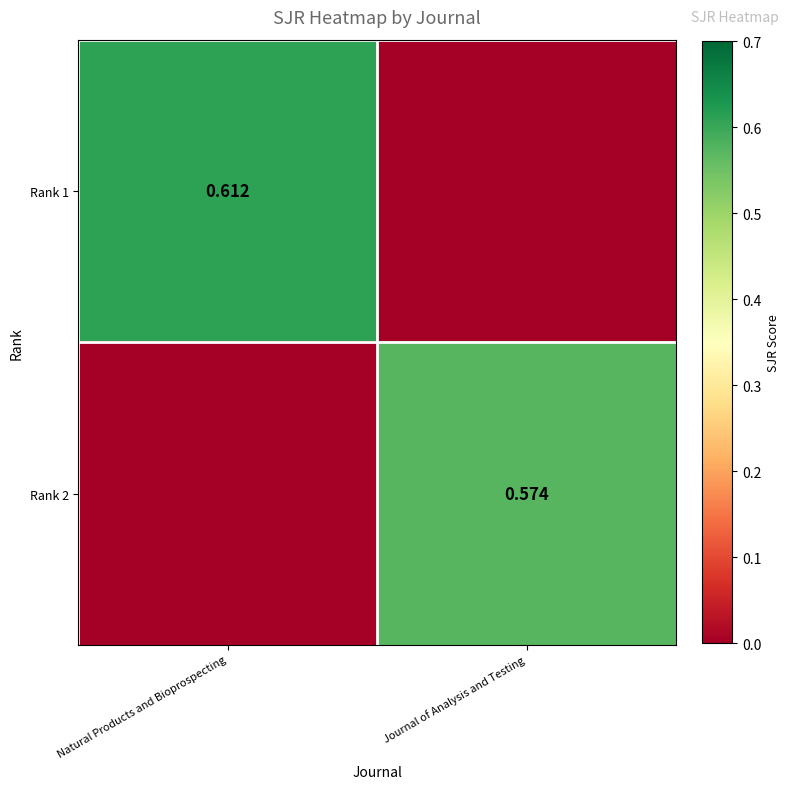

Between Journal of Analysis and Testing and Natural Products and Bioprospecting, which is larger?

Natural Products and Bioprospecting